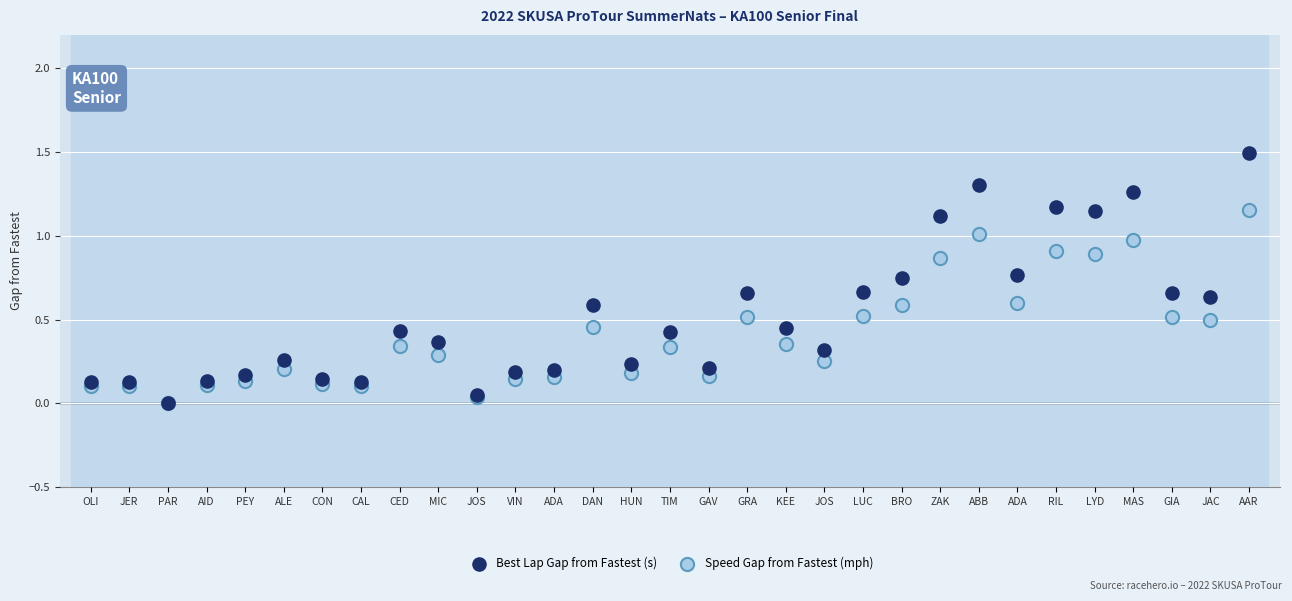

What are all the series names shown in the legend?

Best Lap Gap from Fastest (s), Speed Gap from Fastest (mph)